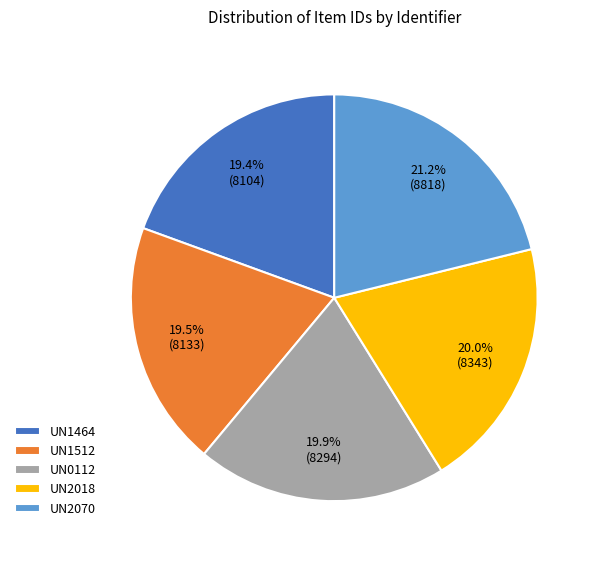

True or false: UN0112 accounts for 6% of the total.

False